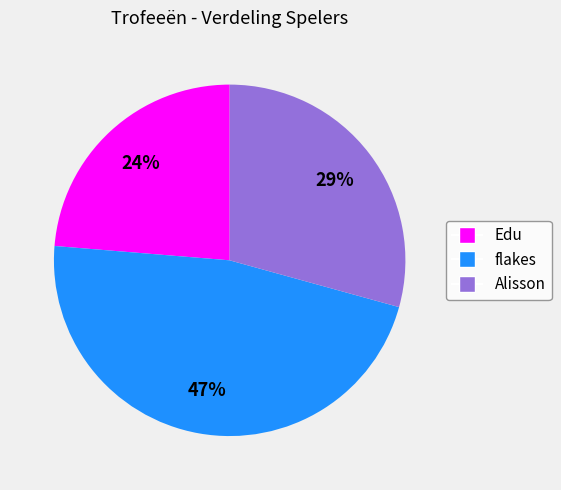

How many segments does this pie chart have?

3